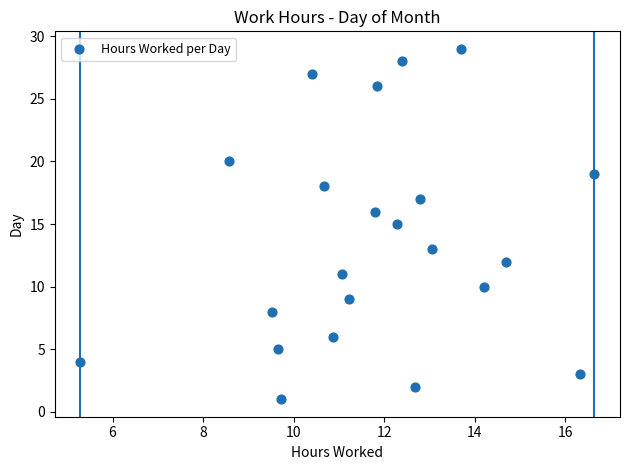

What is the range of Y values (max minus min)?

28